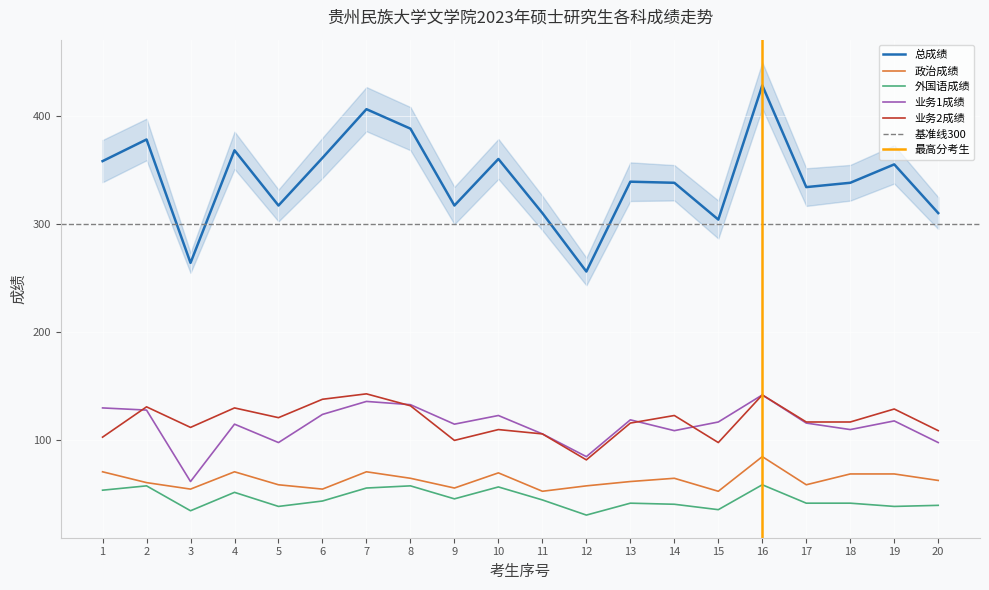

The 外国语成绩 series shows 56 at 7. True or false?

True